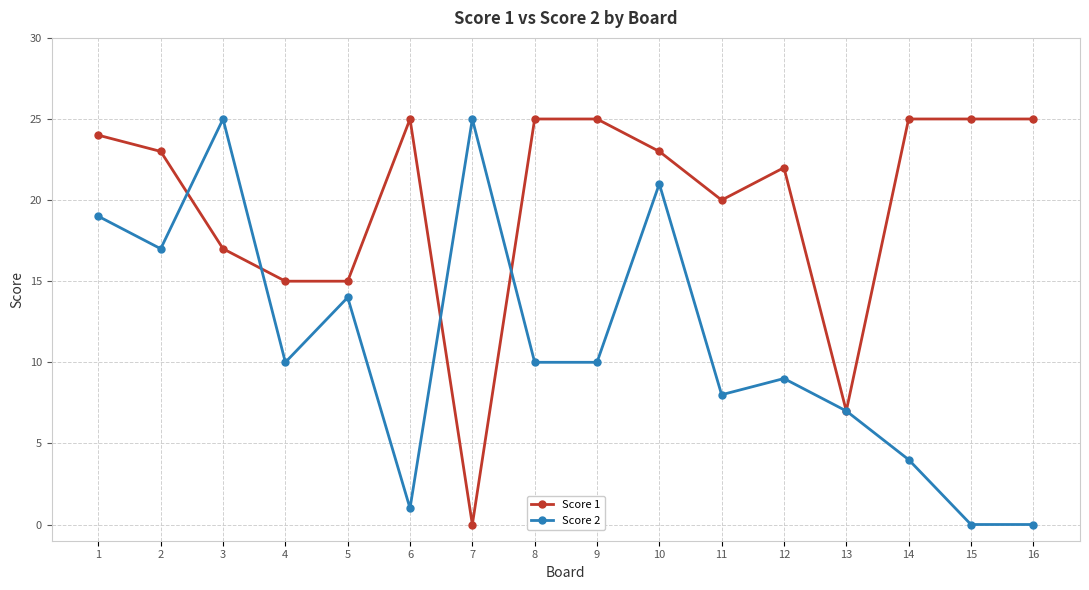

What is the difference between the maximum and minimum values in the Score 2 series?

25